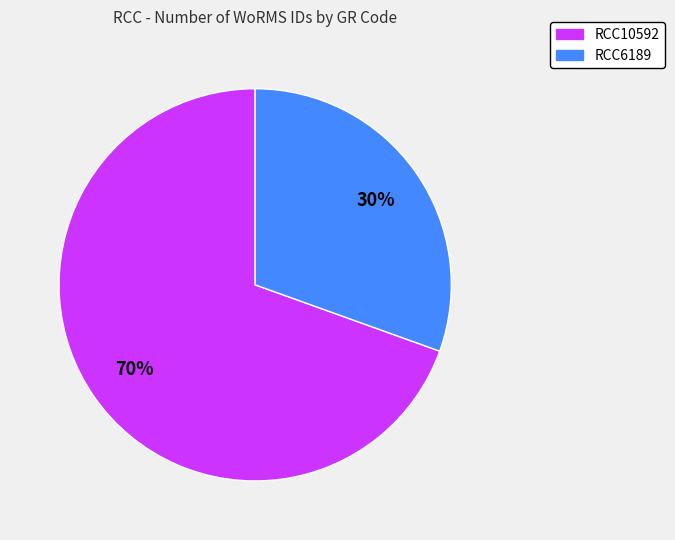

What is the largest slice in the pie chart?

RCC10592